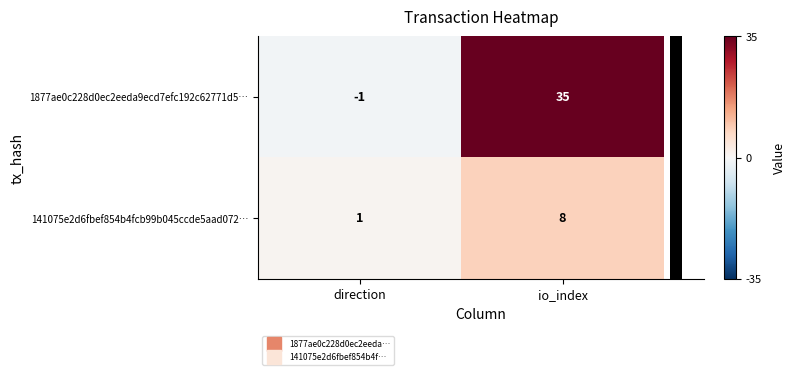

Read the 141075e2d6fbef854b4fcb99b045ccde5aad072… value at io_index.

8